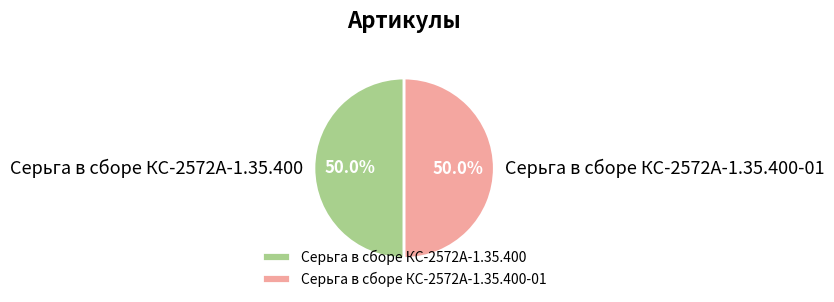

True or false: Серьга в сборе КС-2572А-1.35.400-01 accounts for 61% of the total.

False